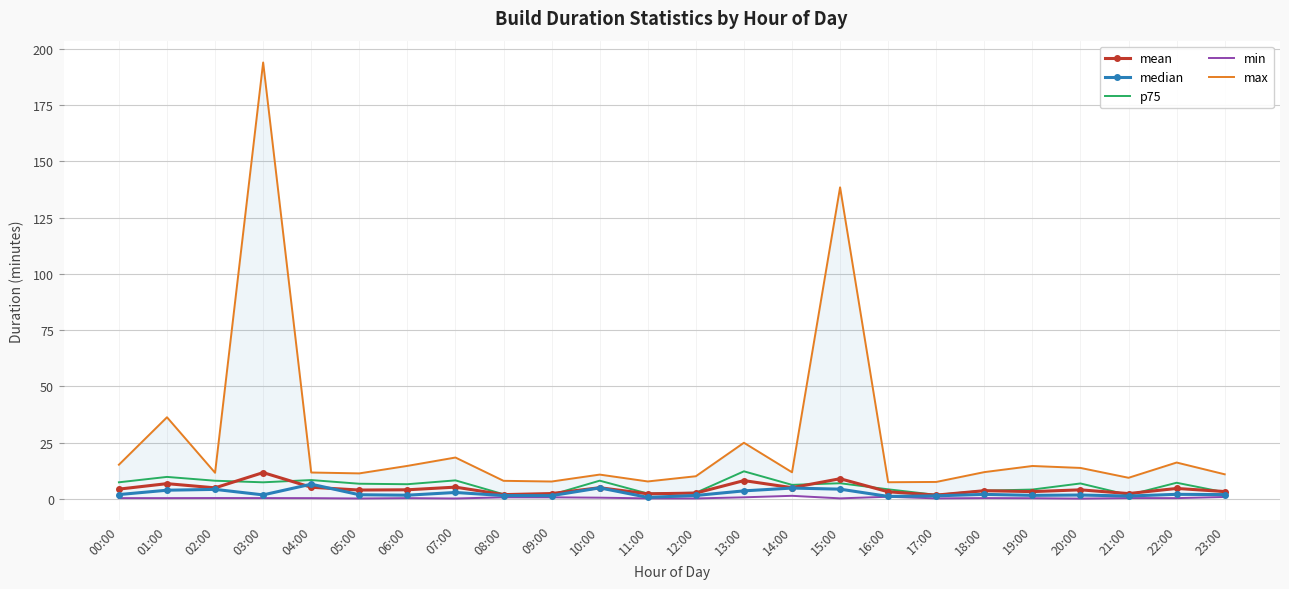

How many lines are shown in the chart?

5